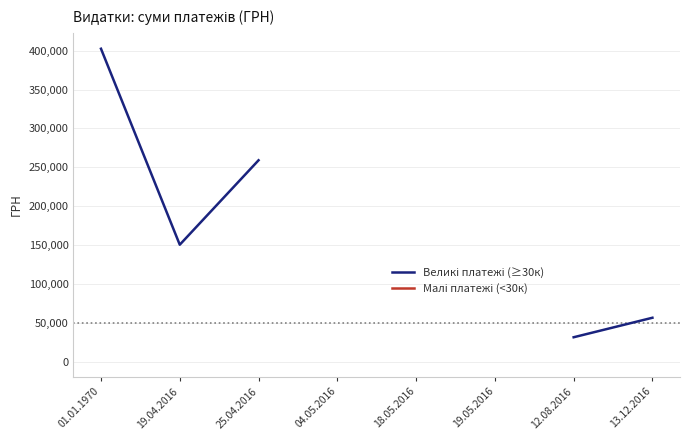

True or false: Малі платежі (<30к) and Великі платежі (≥30к) cross at least once.

False